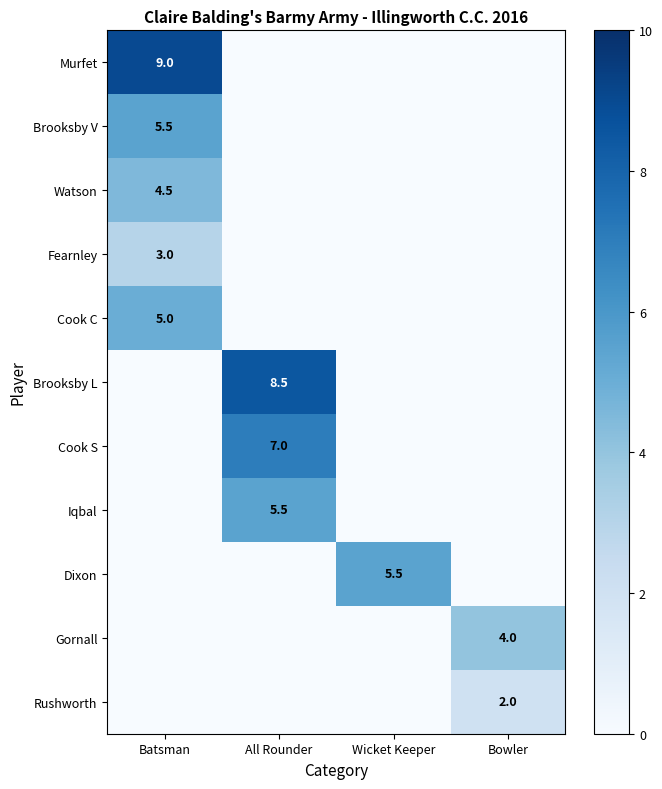

Is it true that Cook S equals 7.0 at All Rounder?

True